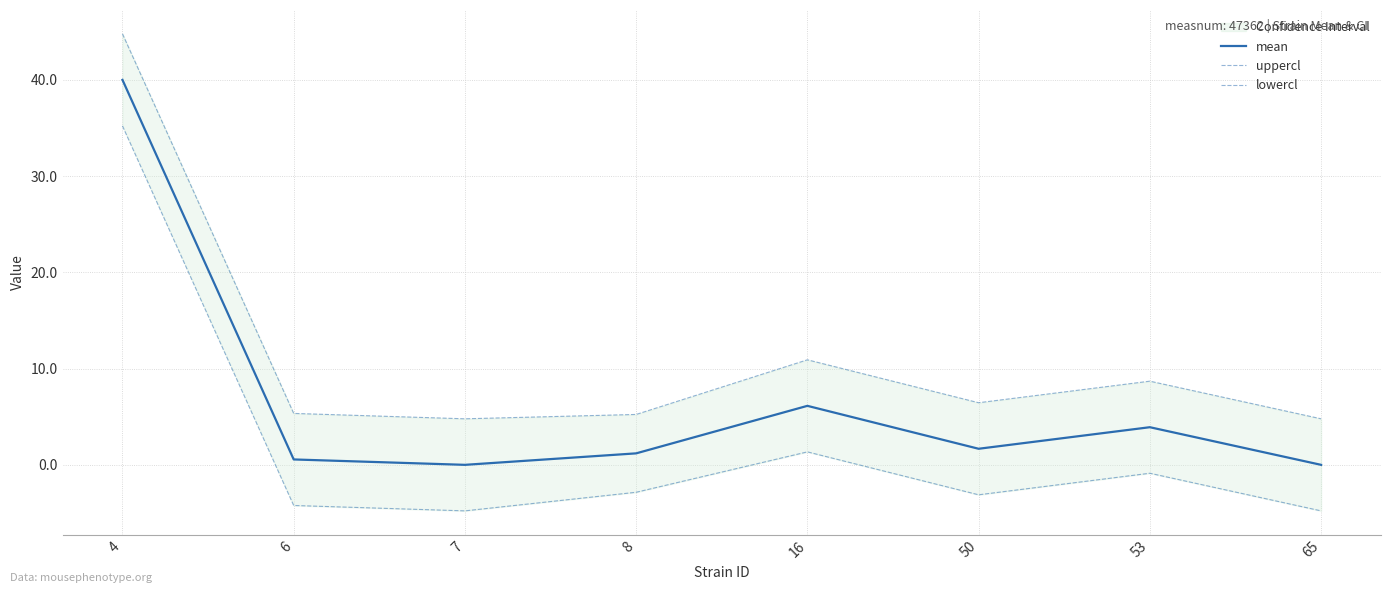

What is the value of the mean point at the 1st from the left?

40.0